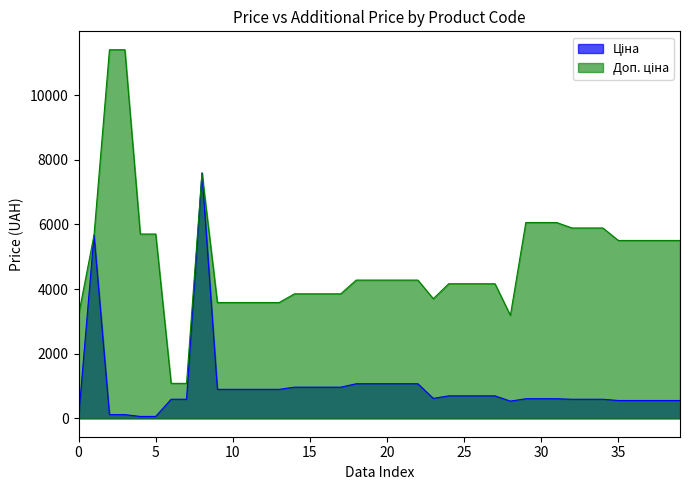

Which series has the largest range (max minus min)?

Доп. ціна